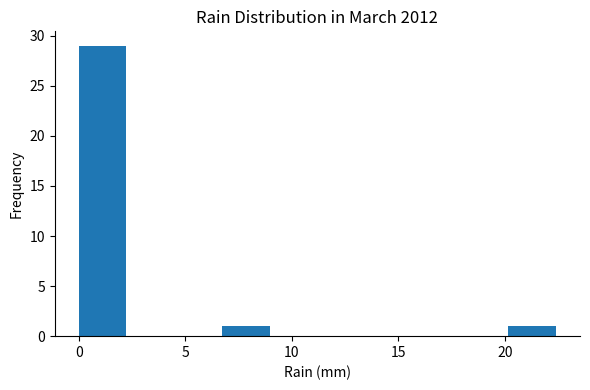

What is the height of the bar covering 0.0 to 2.0 on the x-axis? Neither the bar edges nor the heights are printed on the chart, so give them approximately, as read against the axes.

29